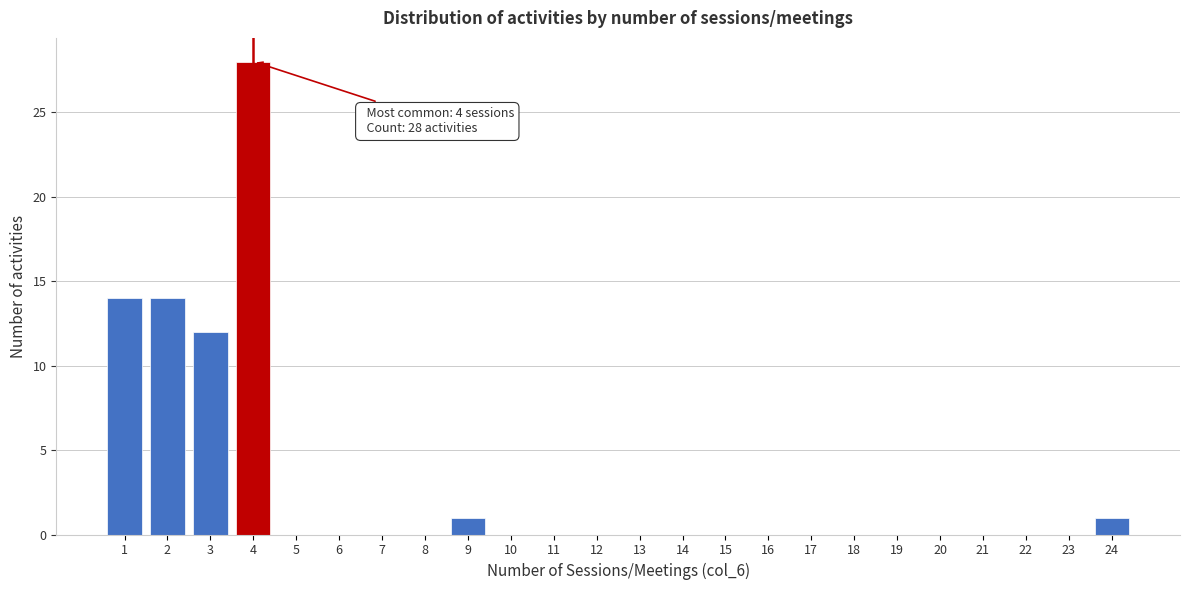

Over which range of the x-axis is the bar tallest?

3.5 to 4.5